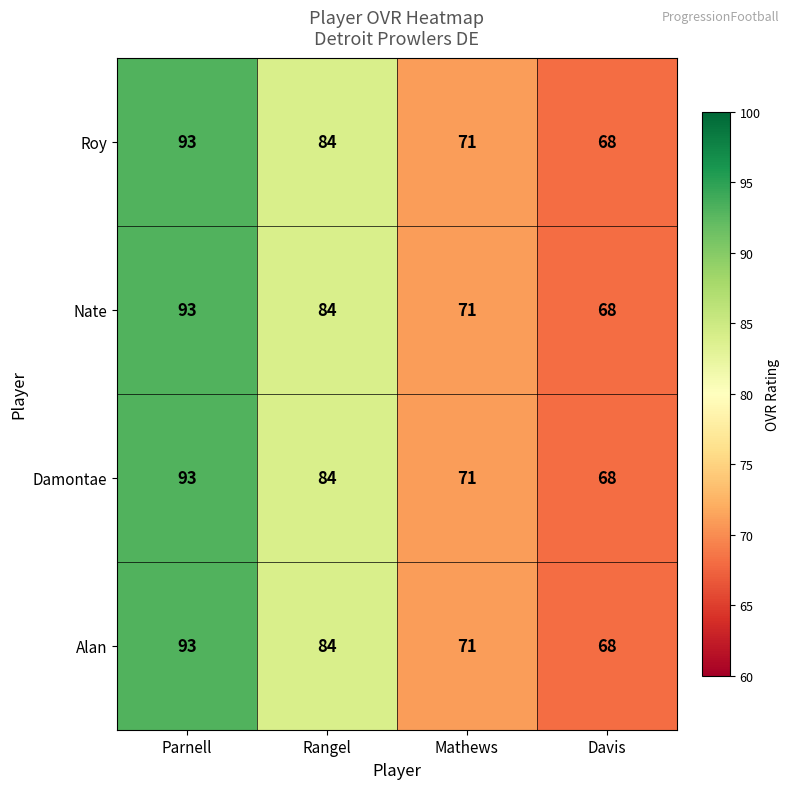

What is the difference between the second highest and second lowest values in the Roy series?

13